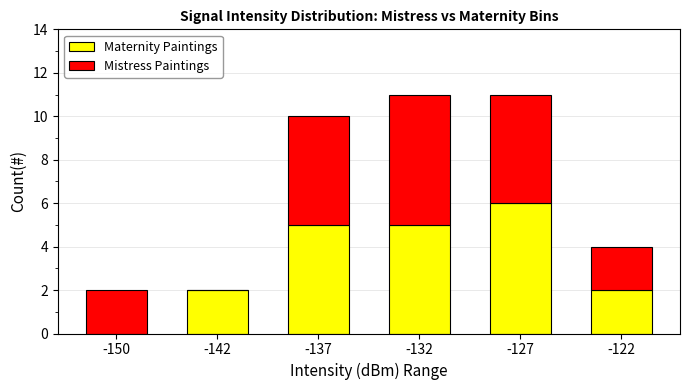

Are the bars horizontal?

No